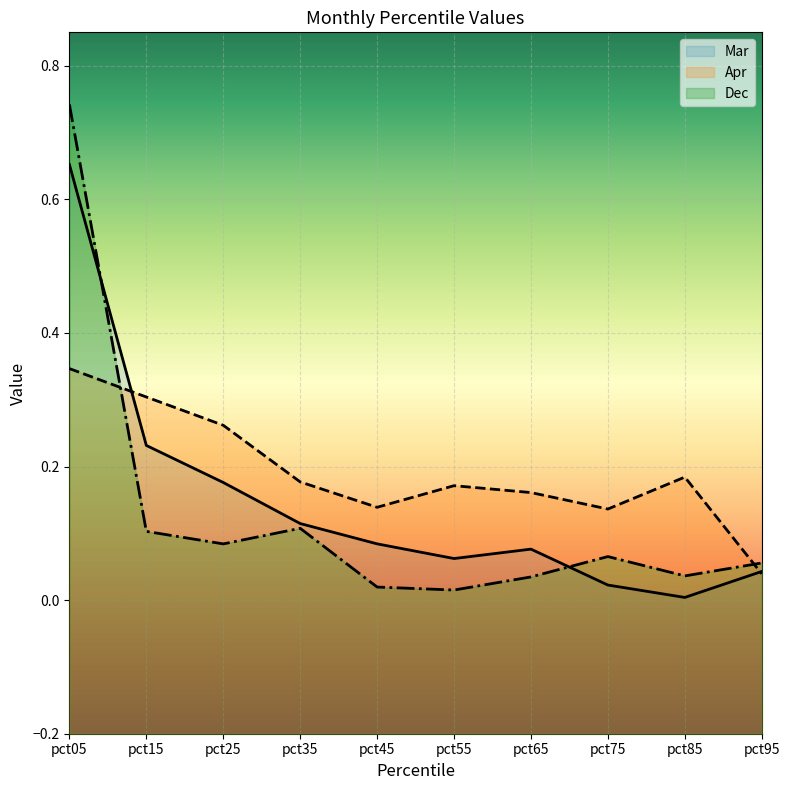

What is the difference between the second highest and minimum values in the Dec (line) series?

0.1